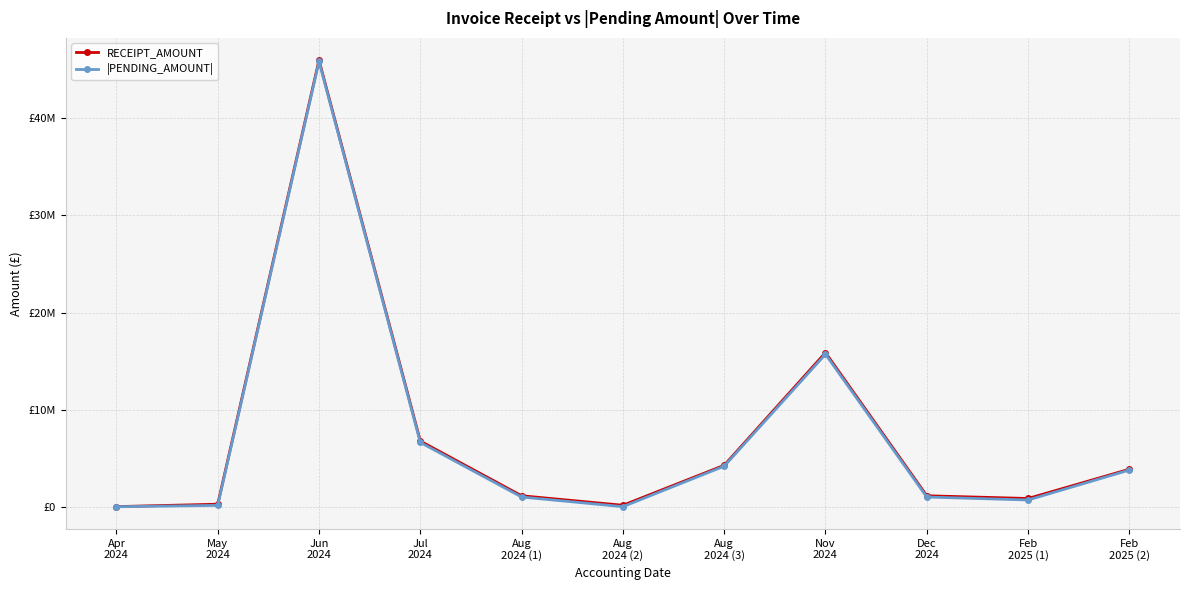

True or false: |PENDING_AMOUNT| and RECEIPT_AMOUNT intersect in this chart.

False